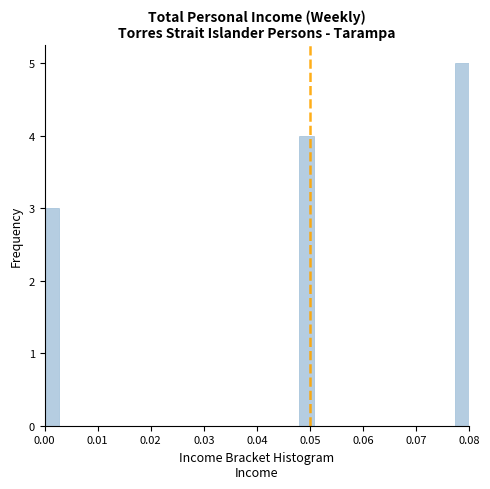

Around what value on the x-axis is the tallest bar? Give the approximate position of its centre, as read against the axis.

0.079